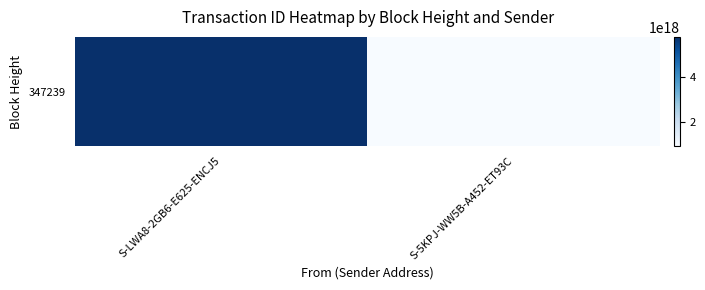

What is the change in value from S-LWA8-2GB6-E625-ENCJ5 to S-5KPJ-WW5B-A452-ET93C?

-4829106034477061120